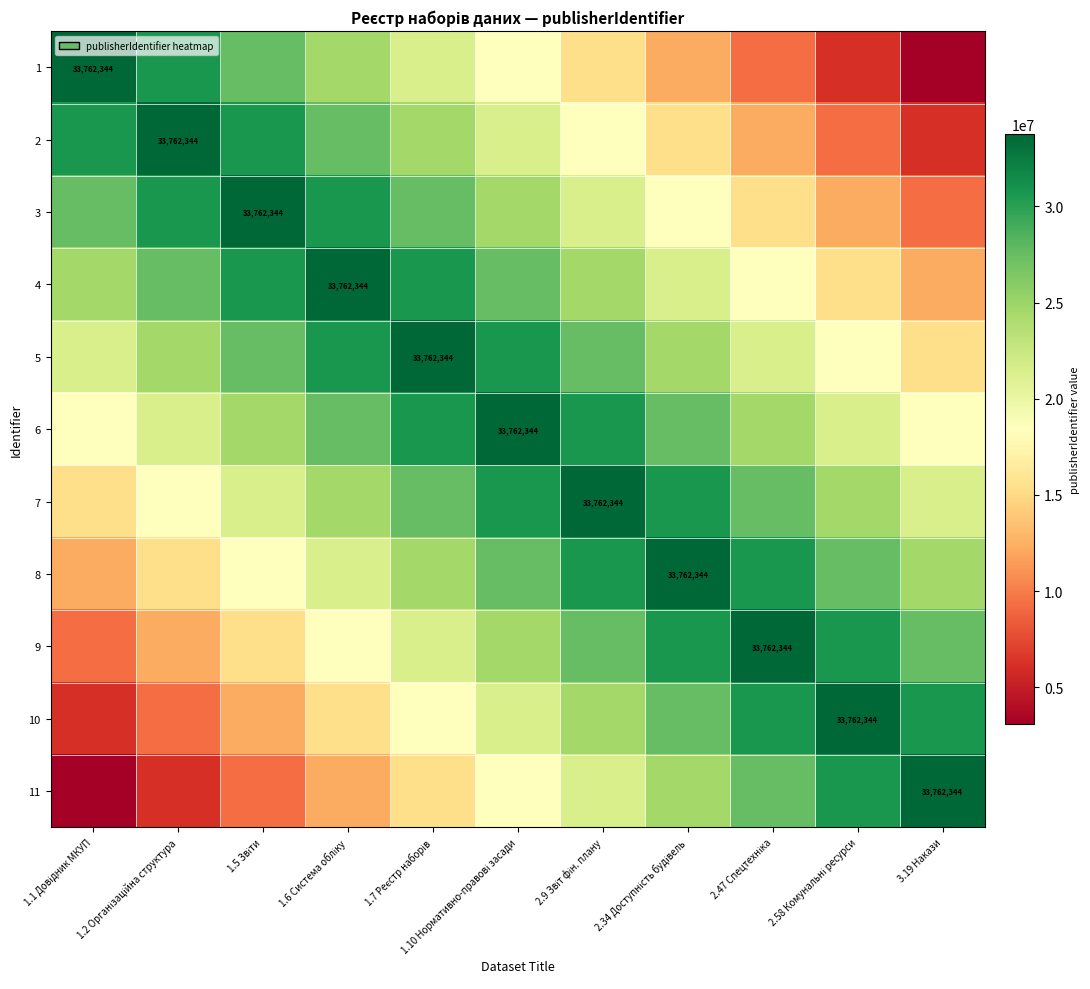

Between 3.19 Накази and 2.58 Комунальні ресурси, which is larger?

2.58 Комунальні ресурси